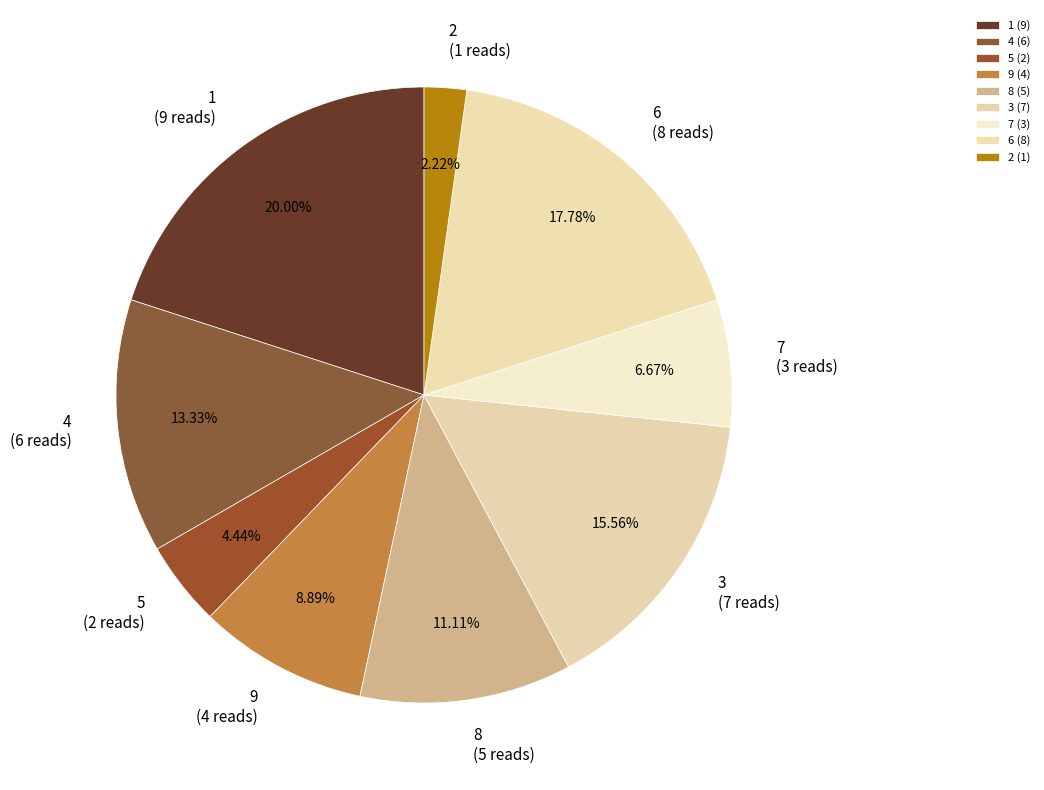

Approximately how many times larger is the value at 6 compared to 5?

4.0